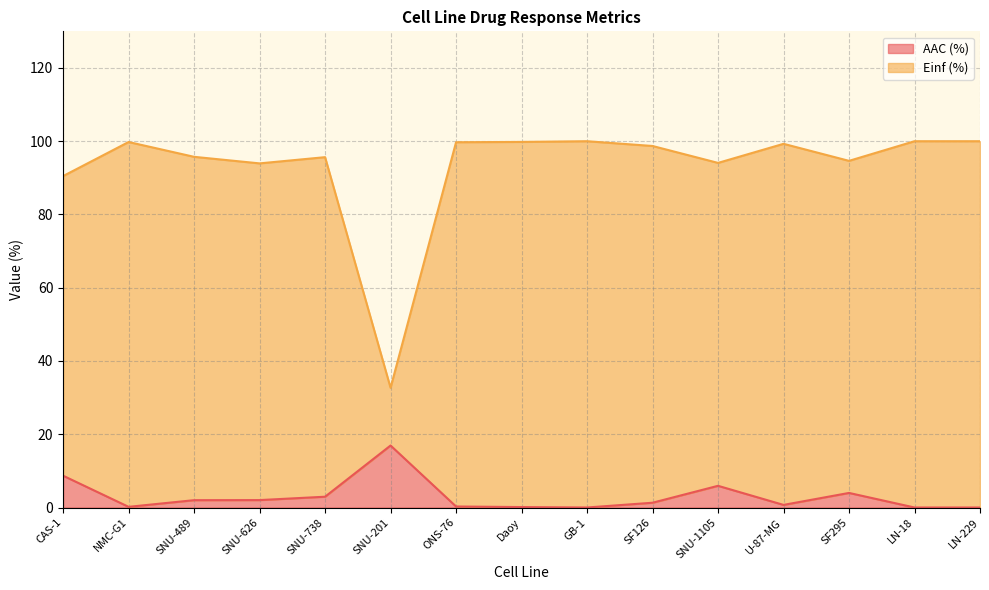

At which category is the sum across all series the highest?

SNU-1105